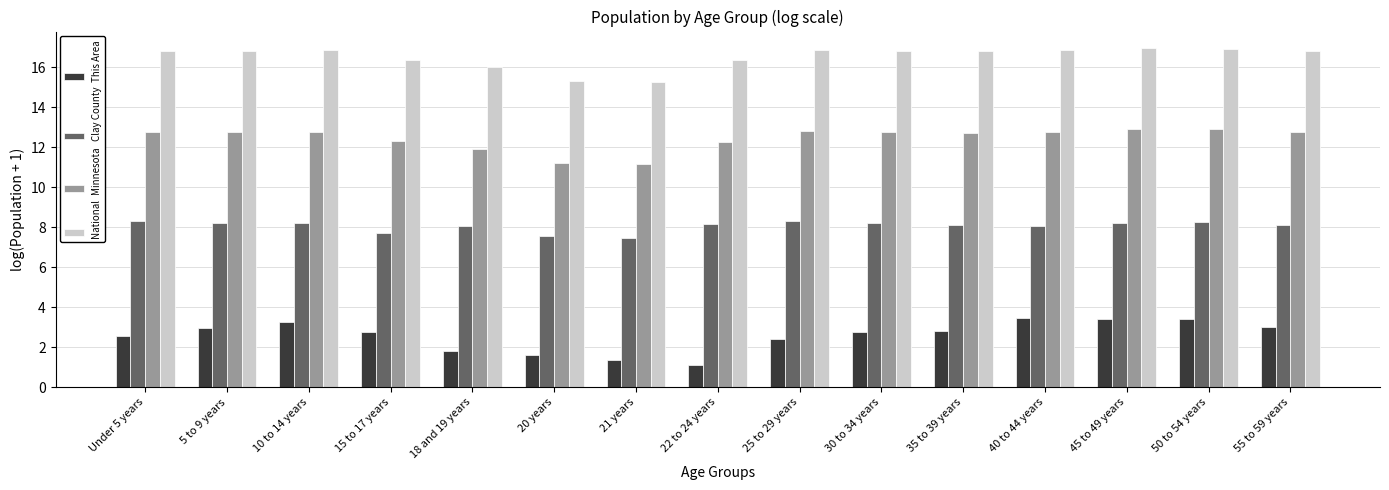

What is the difference between the maximum and minimum values in the Minnesota series?

1.7